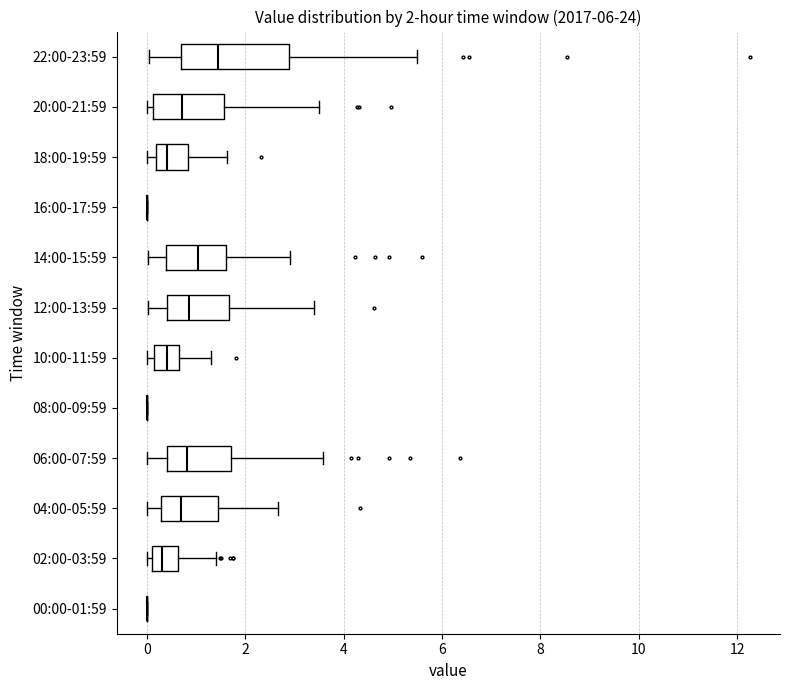

Which box is the widest, from its left edge to its right edge?

22:00-23:59